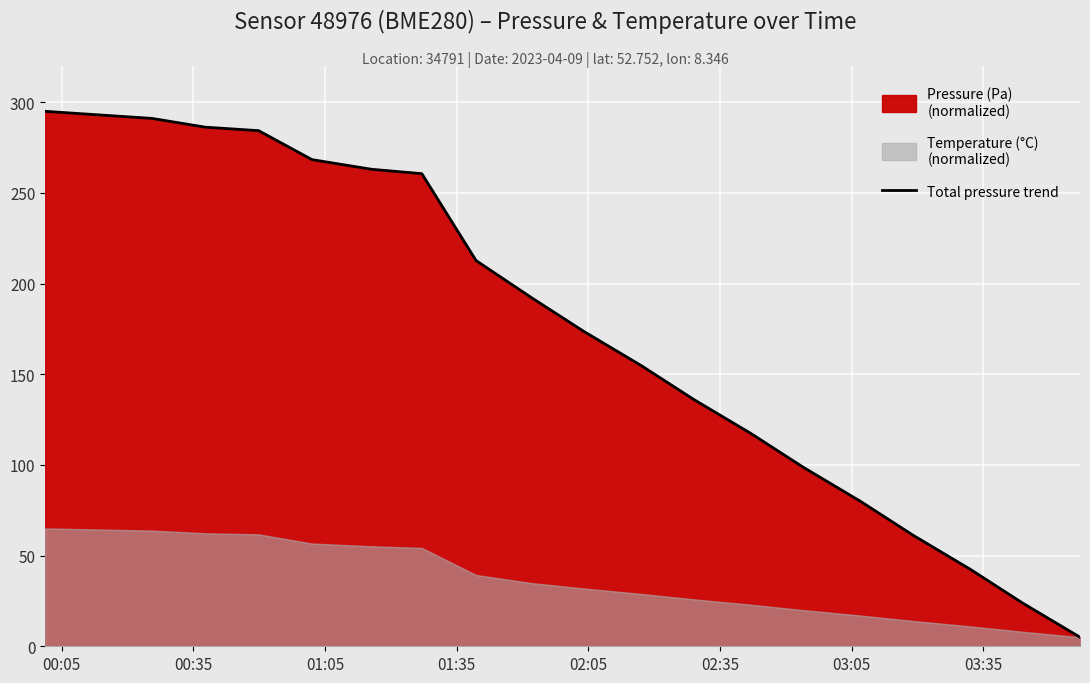

What is the highest value of the Total pressure trend series?

295.0